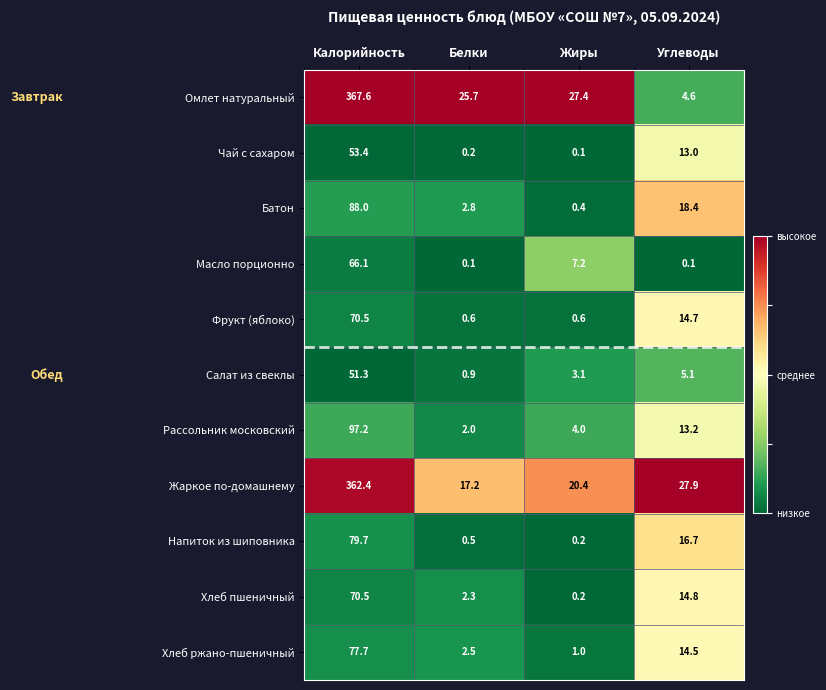

What is the maximum value for Батон?

88.0